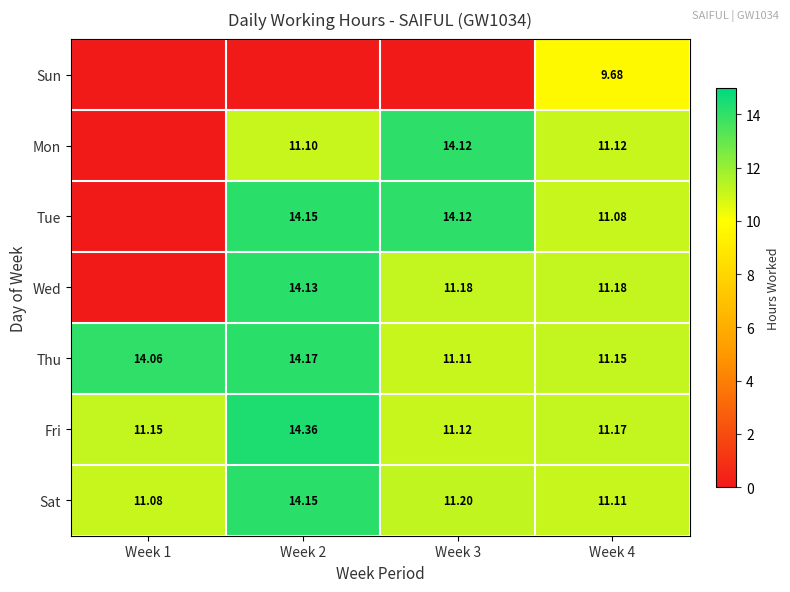

Is the value of Mon at Week 3 greater than the value of Thu at Week 1?

Yes